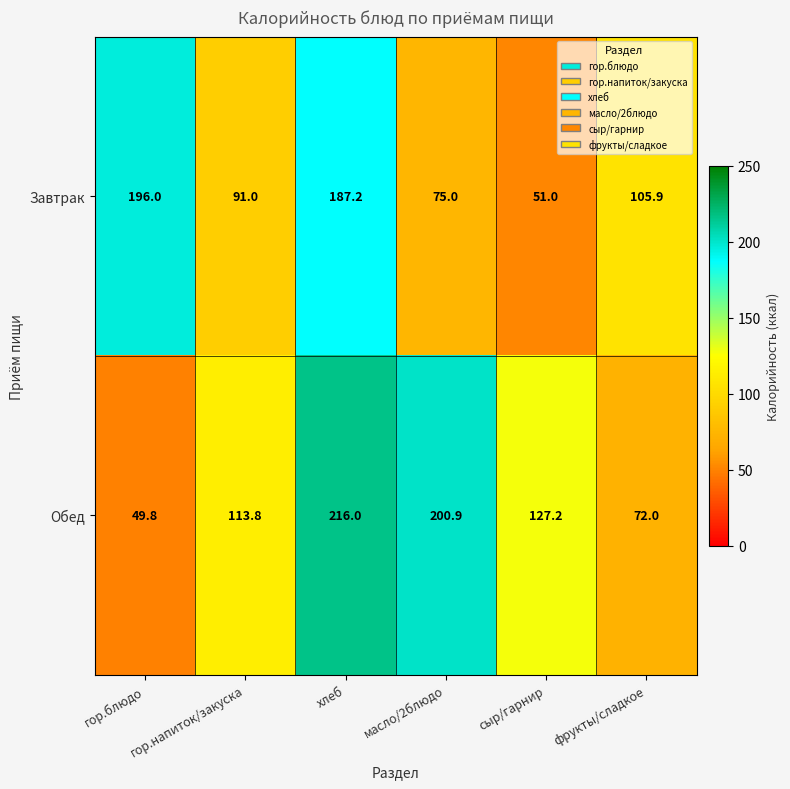

What is the total value across all series at гор.напиток/закуска?

204.8